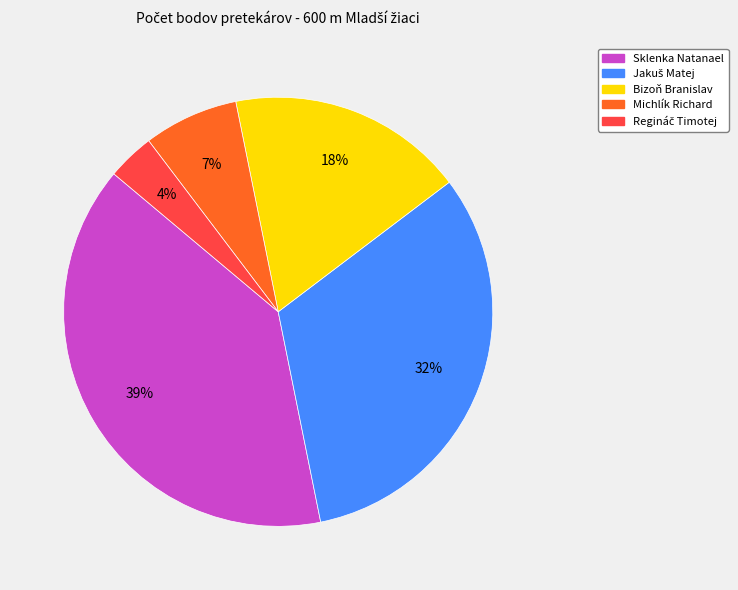

To the nearest percent, what is the combined percentage of Sklenka Natanael and Michlík Richard?

46%